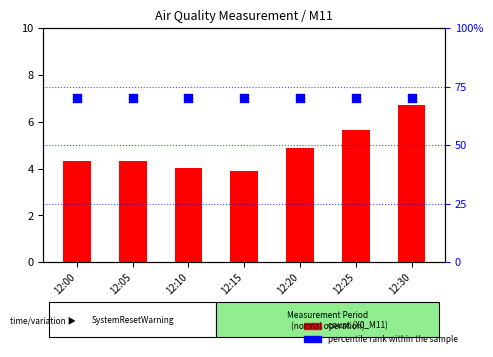

What is the total value across all series at 12:10?

74.0